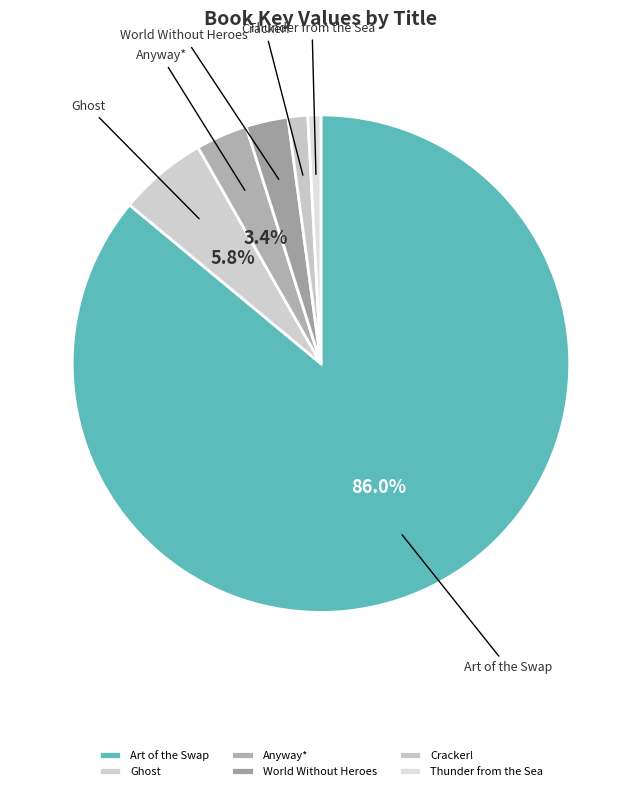

Count the number of slices in the pie.

6